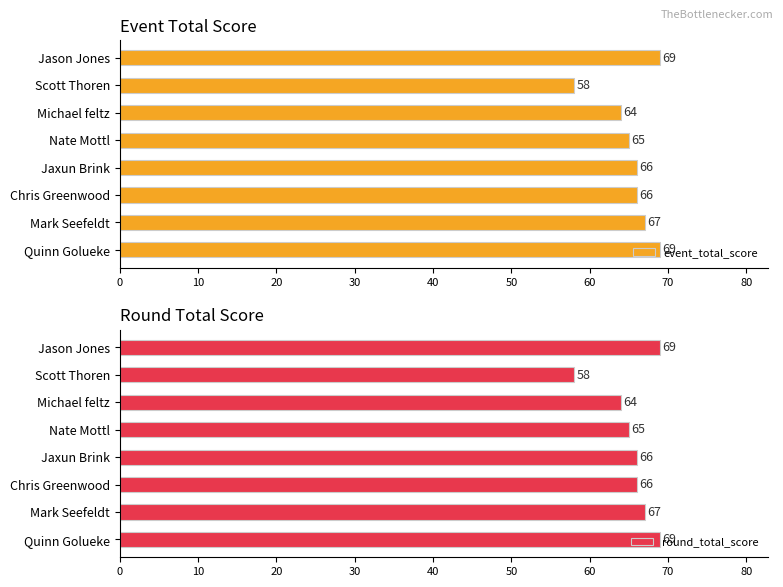

Is it true that event_total_score equals 65 at Nate Mottl?

True